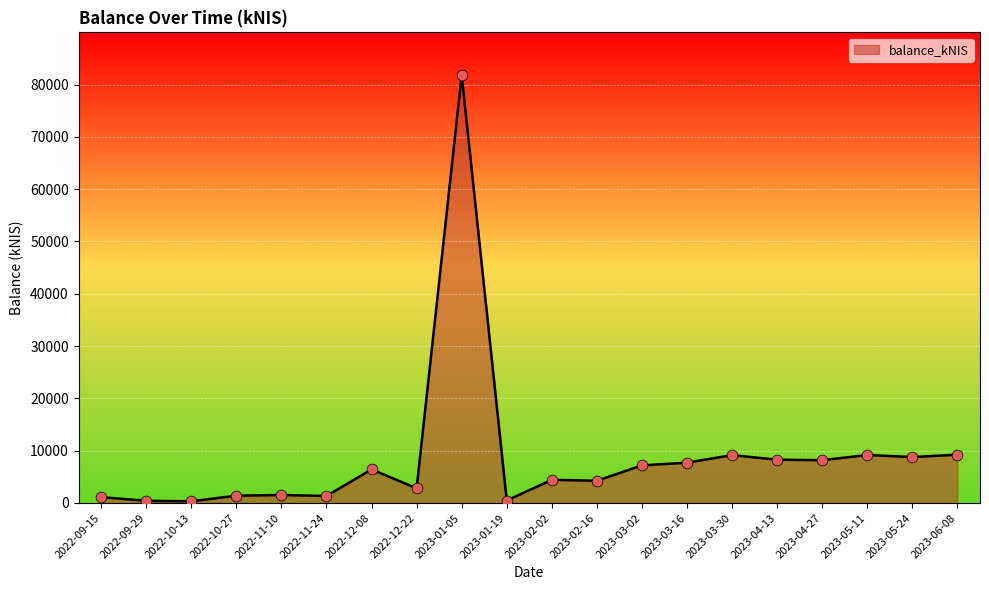

Which has a higher value, 2023-03-02 or 2022-12-08?

2023-03-02